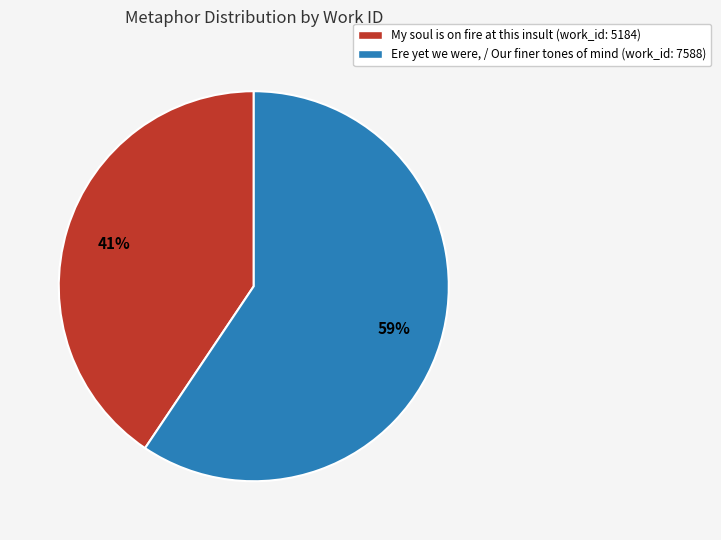

Approximately how many times larger is the value at My soul is on fire at this insult compared to Ere yet we were, / Our finer tones of mind?

0.7